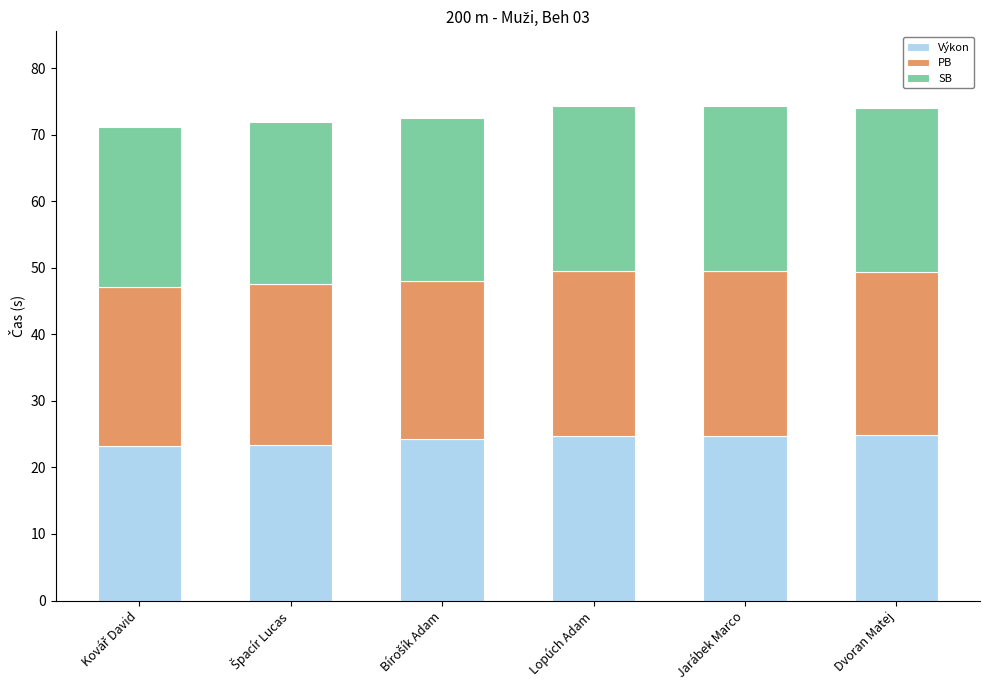

What is the highest value of the Výkon series?

24.9